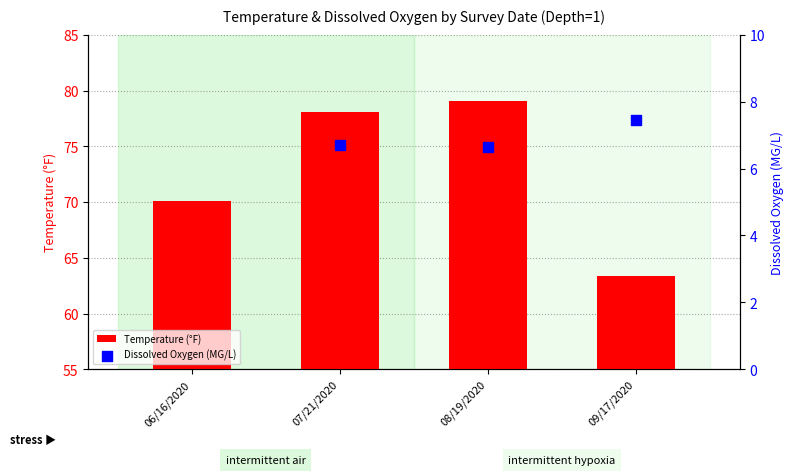

Which series has the widest spread of Y values?

Temperature (°F)